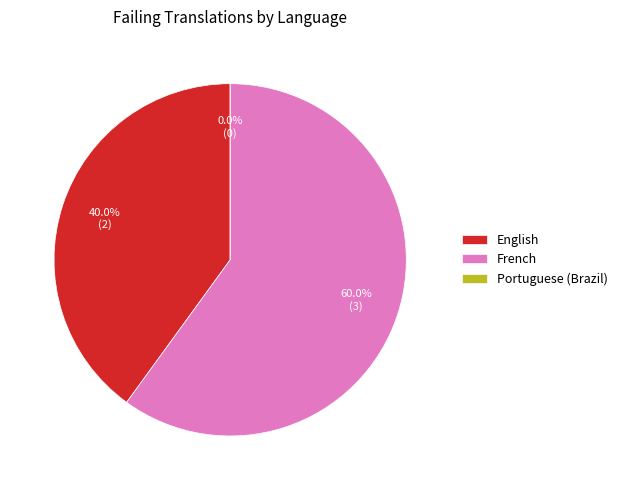

What is the change in value from French to Portuguese (Brazil)?

-3